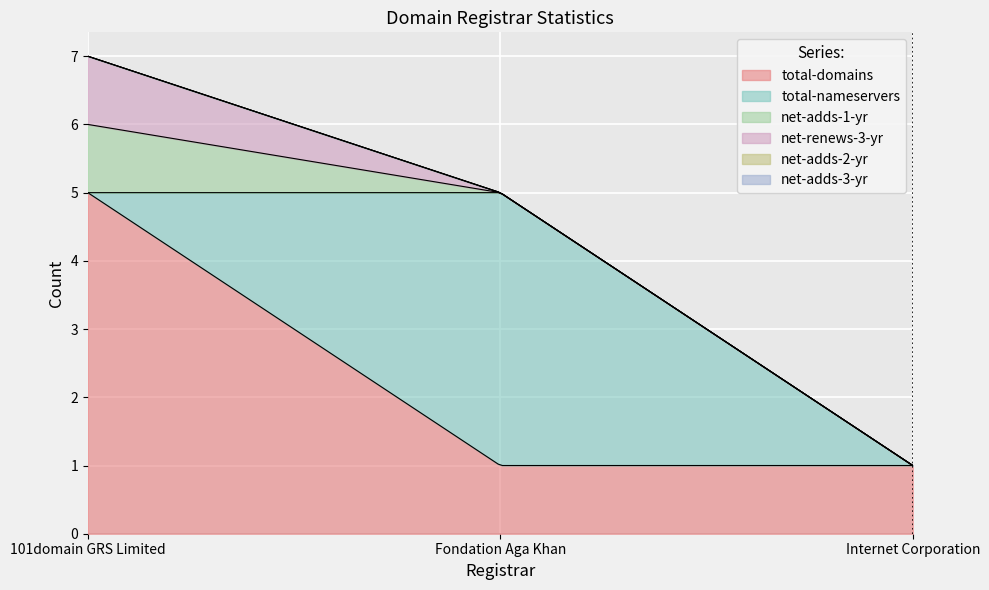

At which label is net-renews-3-yr closest to 0?

Fondation Aga Khan